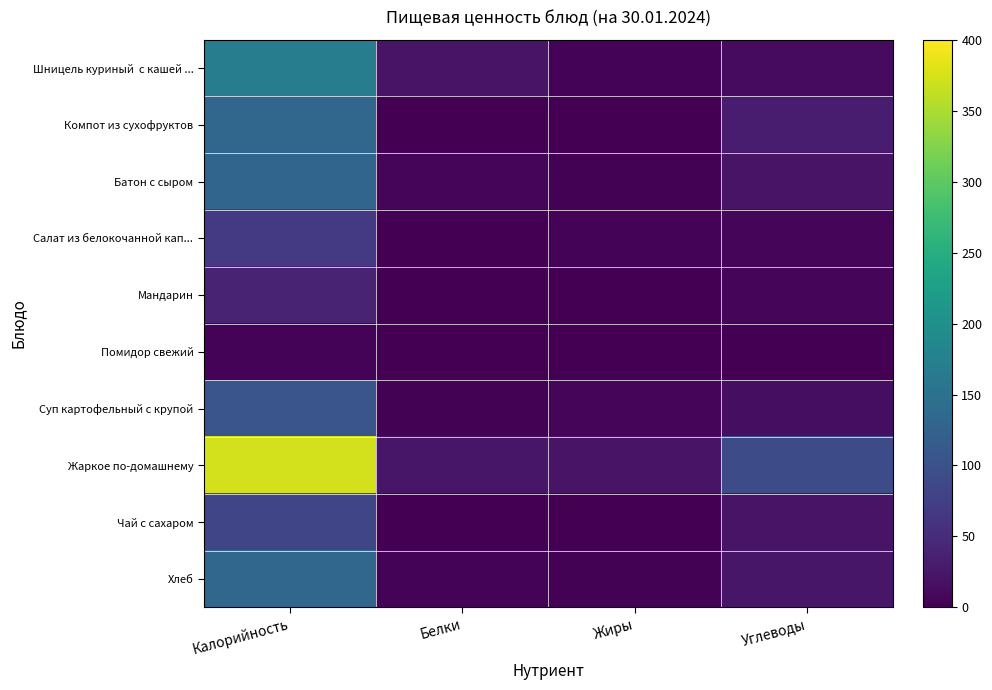

What is the total value across all series at Углеводы?

235.3